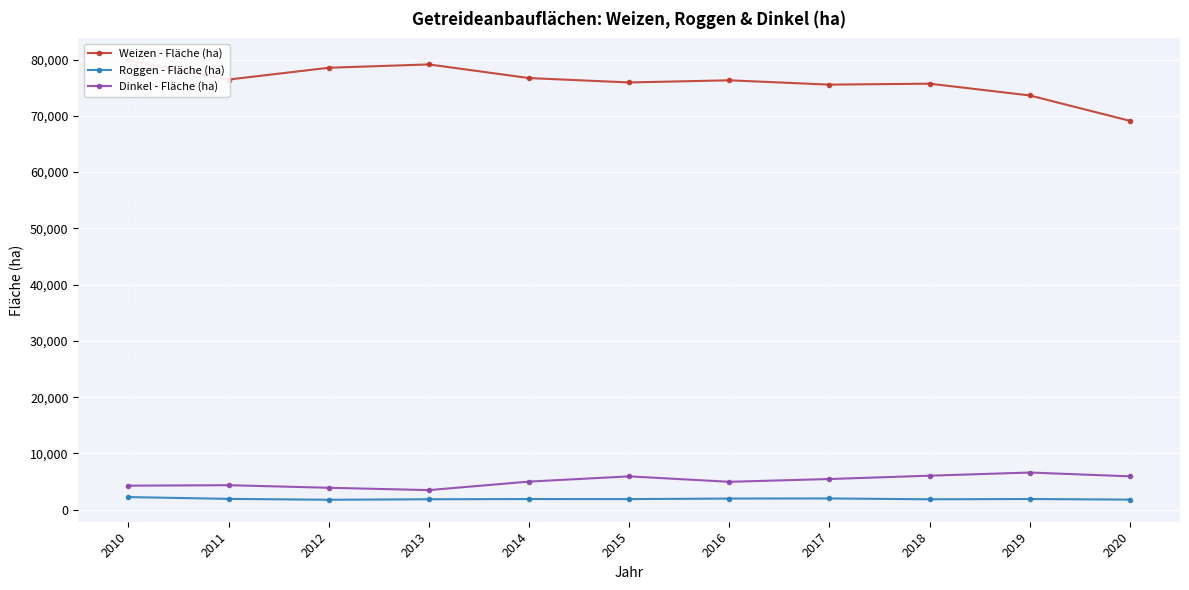

What is the highest value of the Roggen - Fläche (ha) series?

2247.6